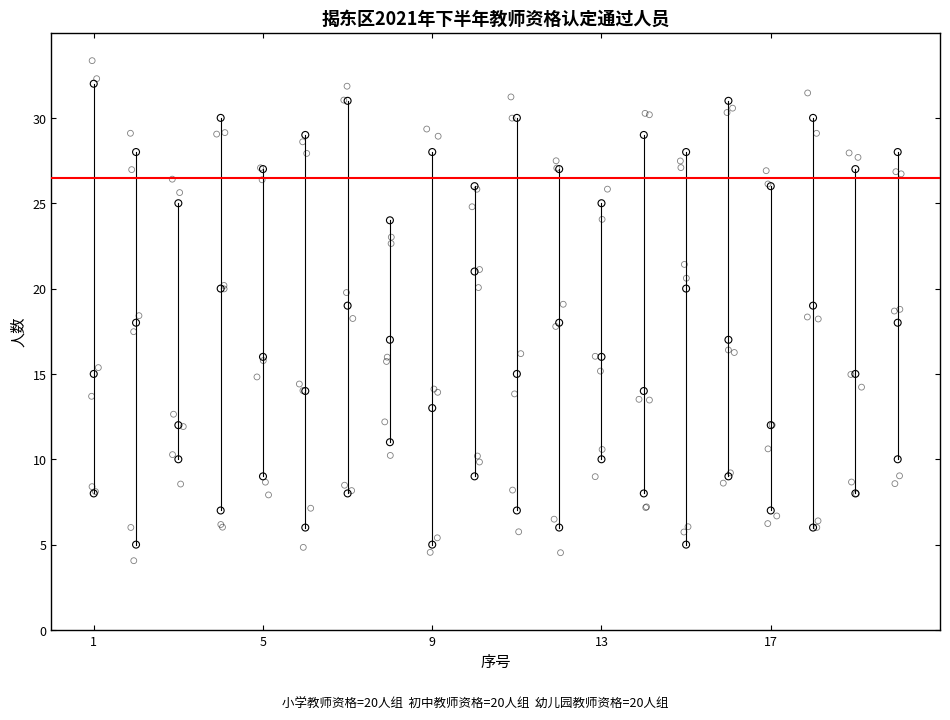

At which category is the sum across all series the highest?

7